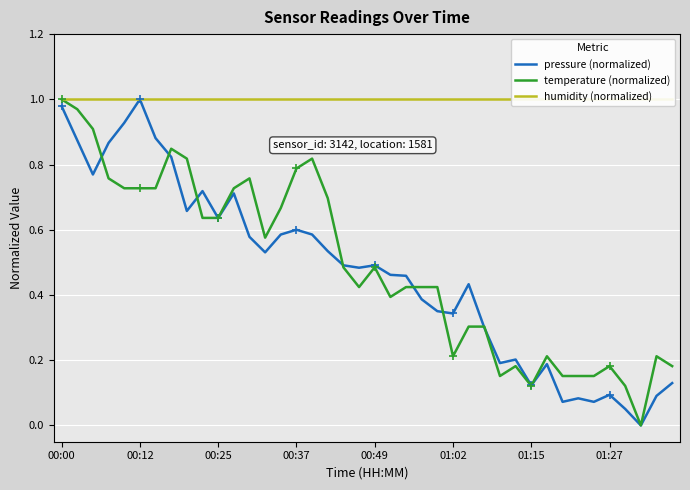

Which has a higher value, 28 or 12?

12